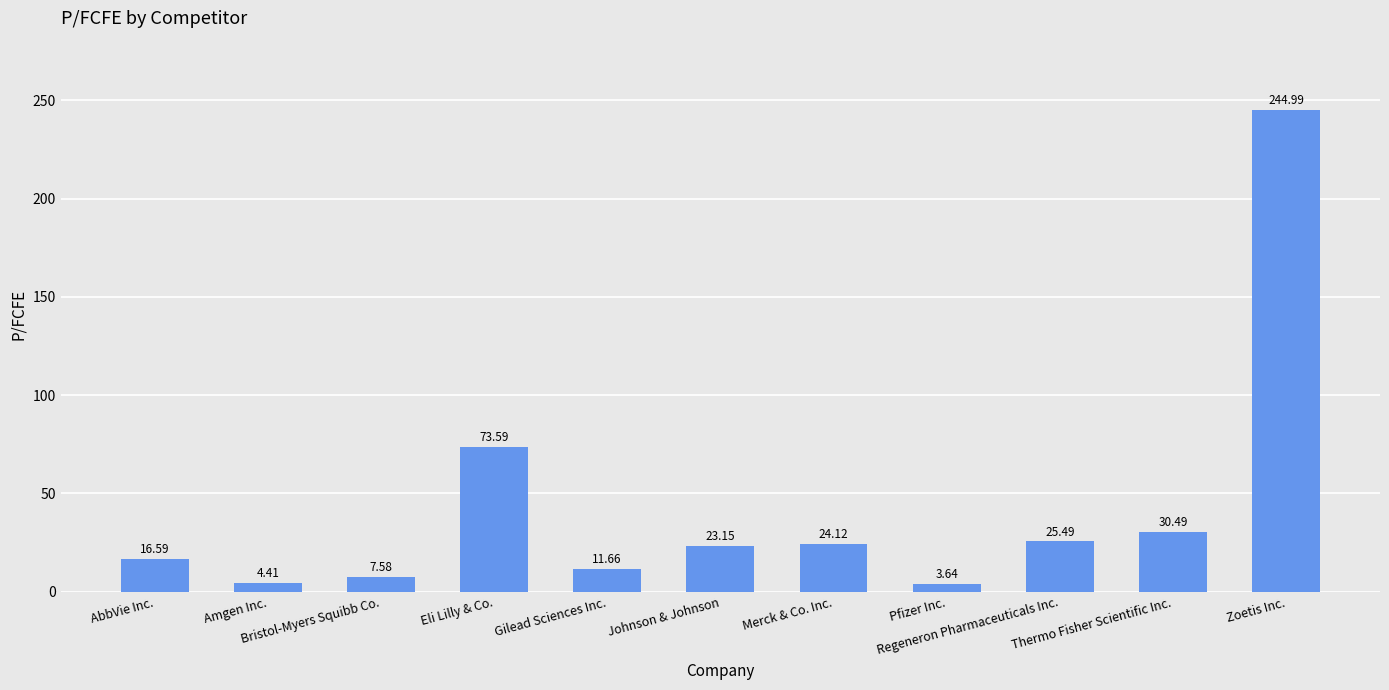

Are the bars grouped side by side (vs. stacked)?

No